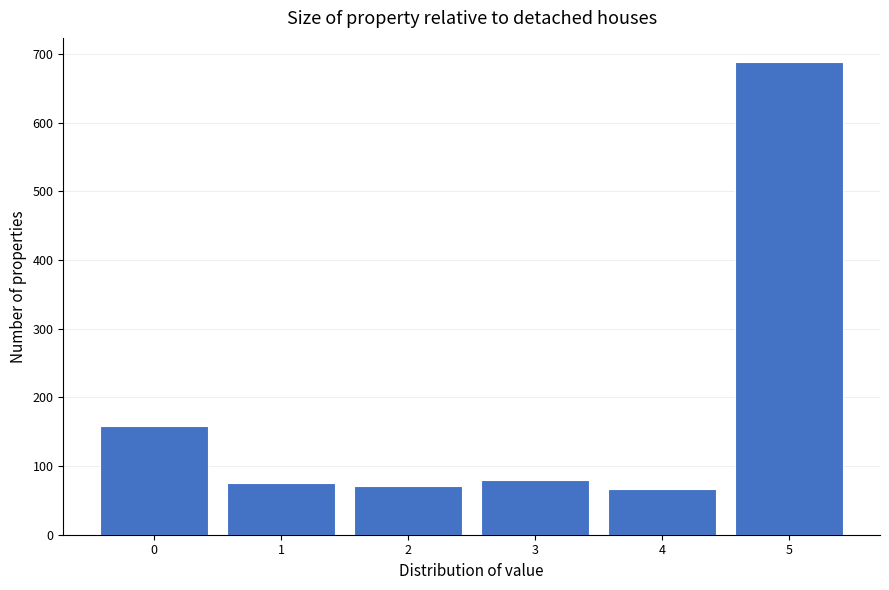

Reading left to right, what are all the values shown in this chart?

0=159	1=76	2=71	3=79	4=66	5=689